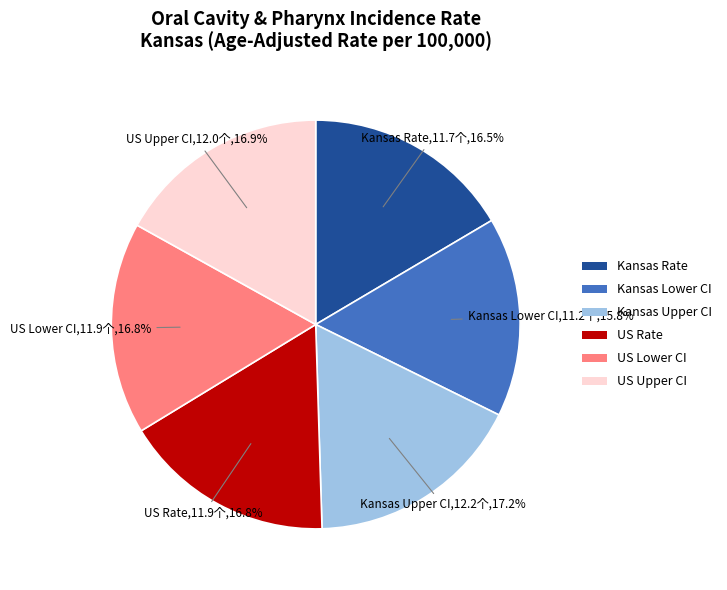

What percentage is NOT represented by US Lower CI?

83.2%